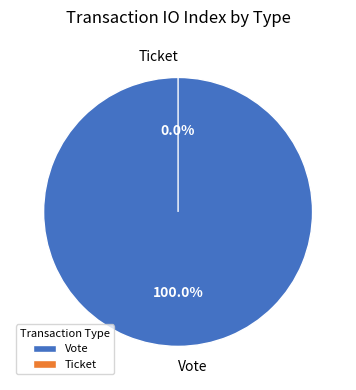

True or false: Vote accounts for 100% of the total.

True